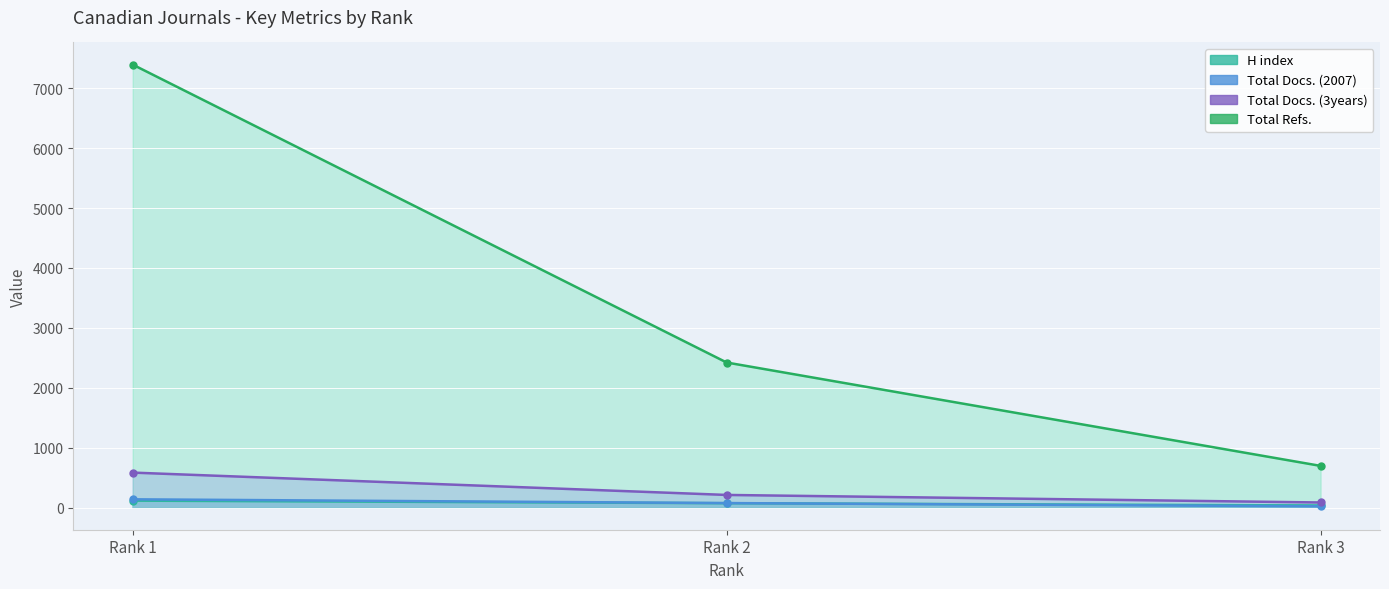

Between Rank 2 and Rank 3, which is larger?

Rank 2